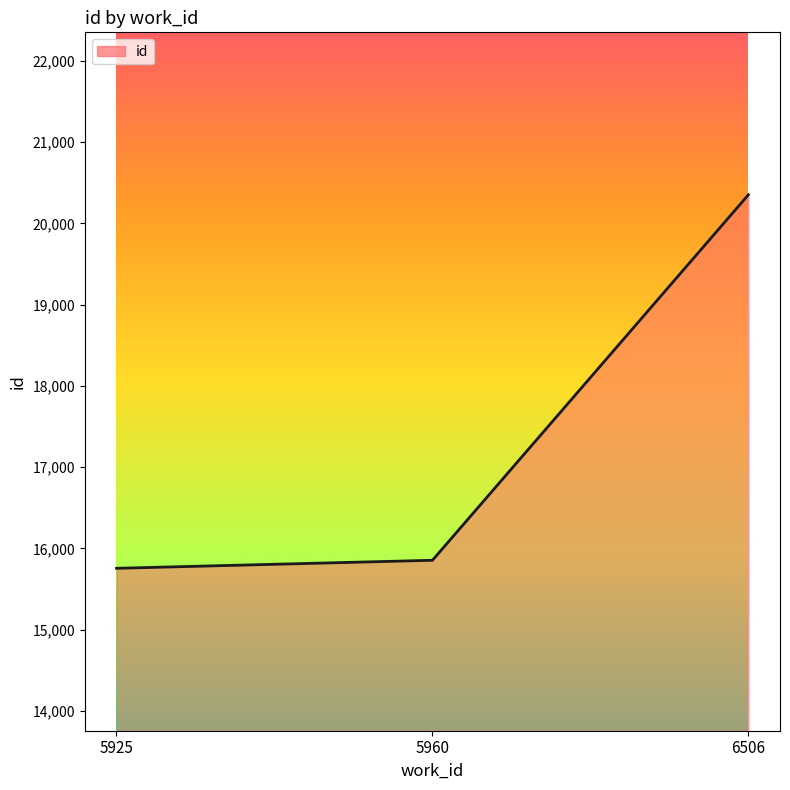

What is the sum of all values?

51961